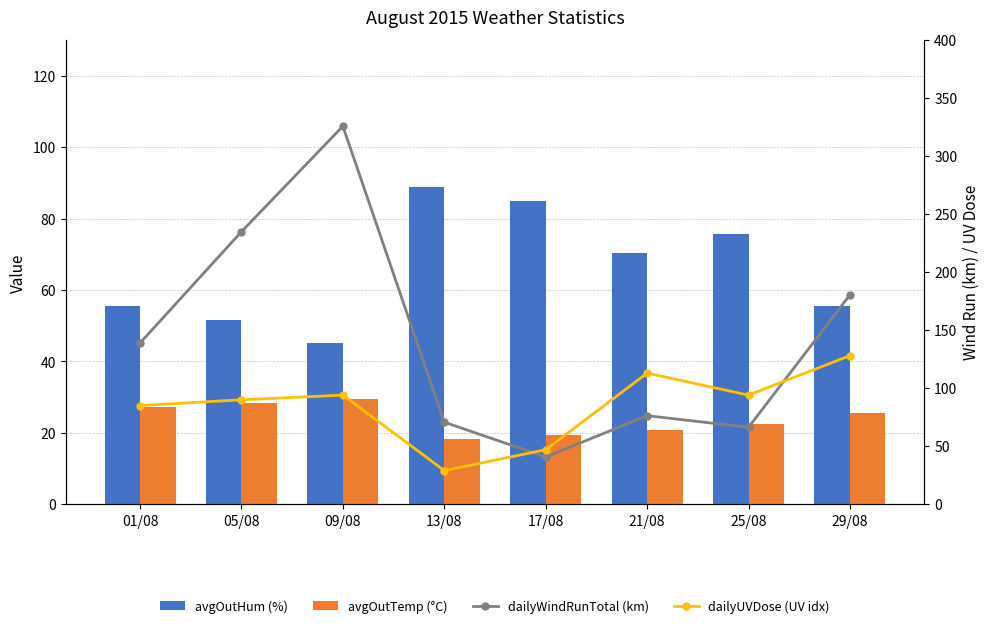

Is the value of avgOutHum (%) at 01/08 greater than the value of dailyWindRunTotal (km) at 13/08?

No